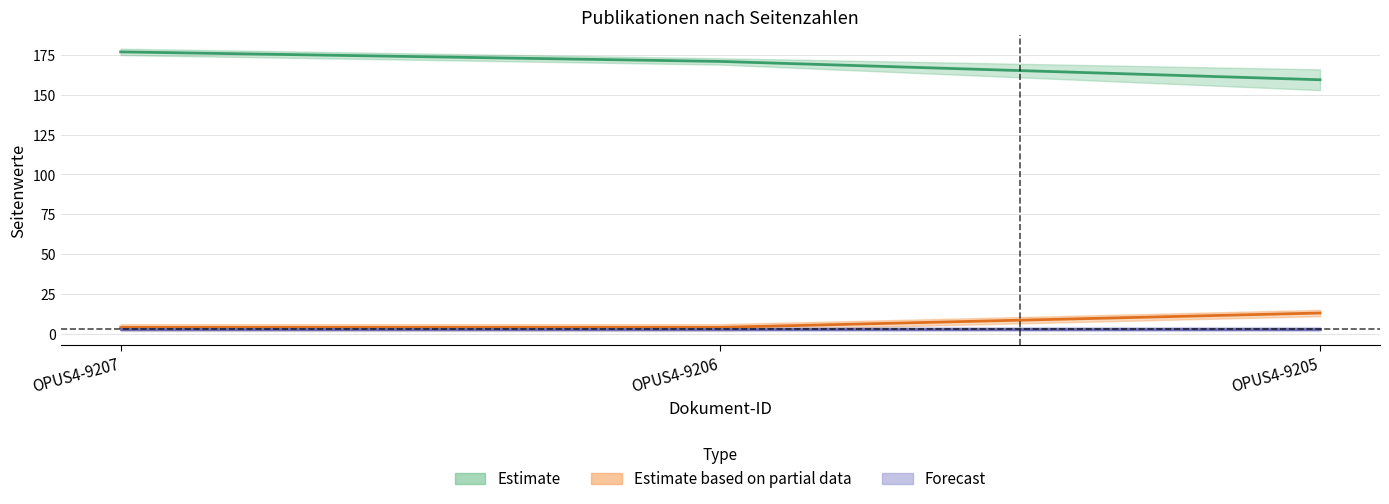

What is the sum of all Seitenzahl values?

21.0